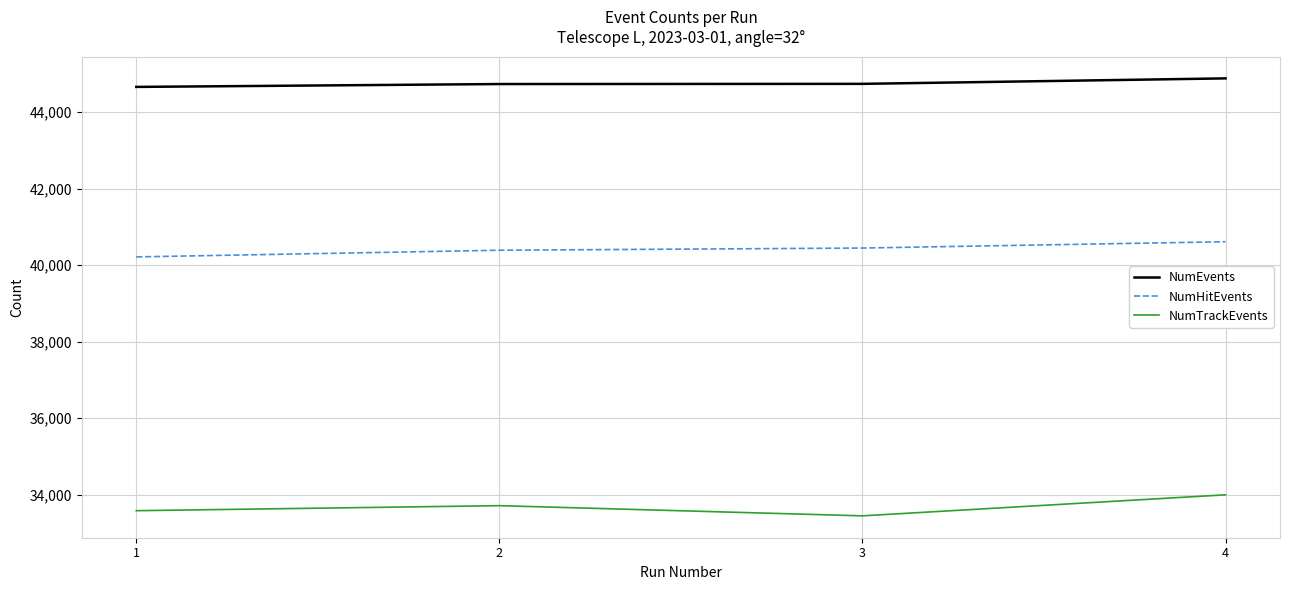

True or false: NumEvents has more than 1 interior local peaks.

False